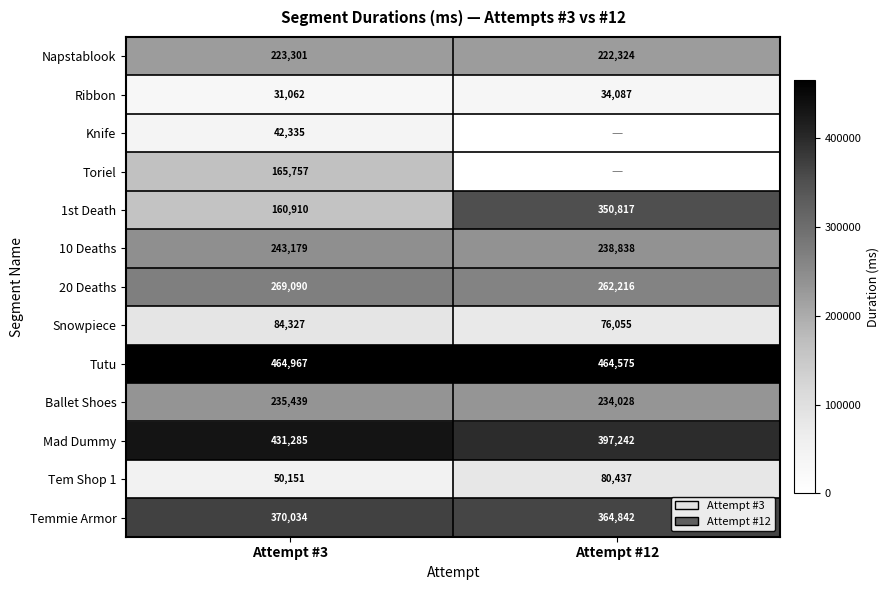

What is the sum of the Tutu values at Attempt #3 and Attempt #12?

929542